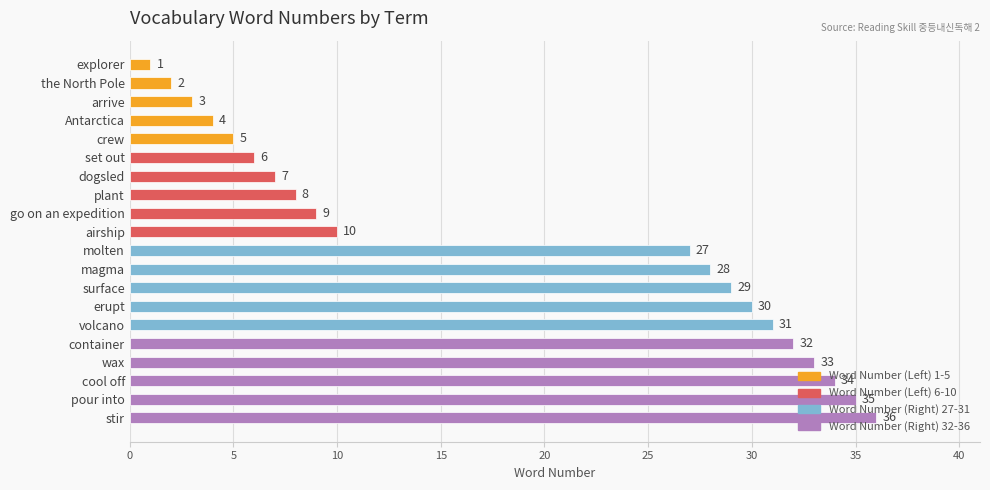

What is the sum of all values?

370